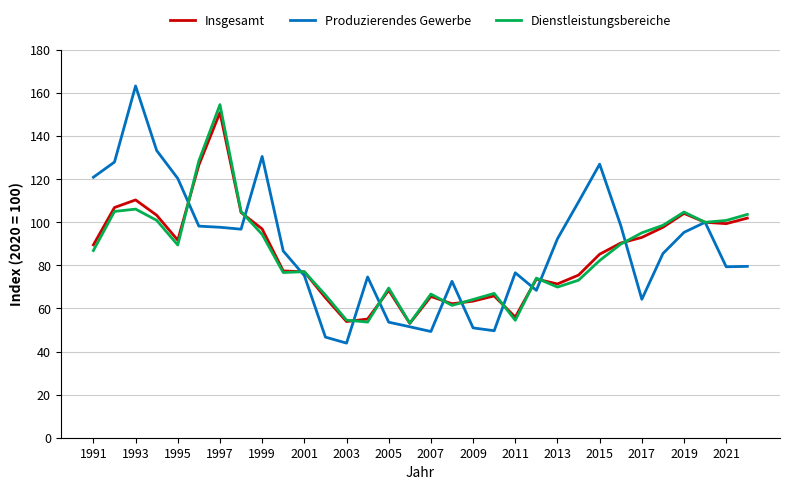

What is the greatest value displayed?

163.3